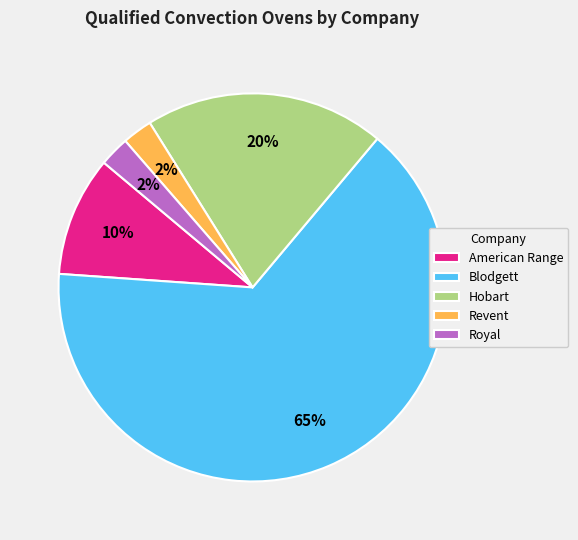

Between Revent and American Range, which is larger?

American Range